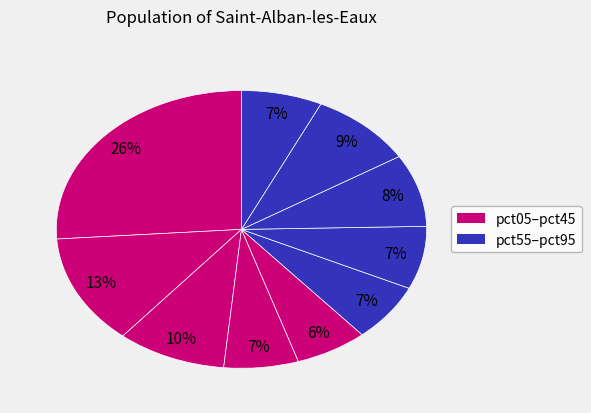

Count the number of slices in the pie.

10